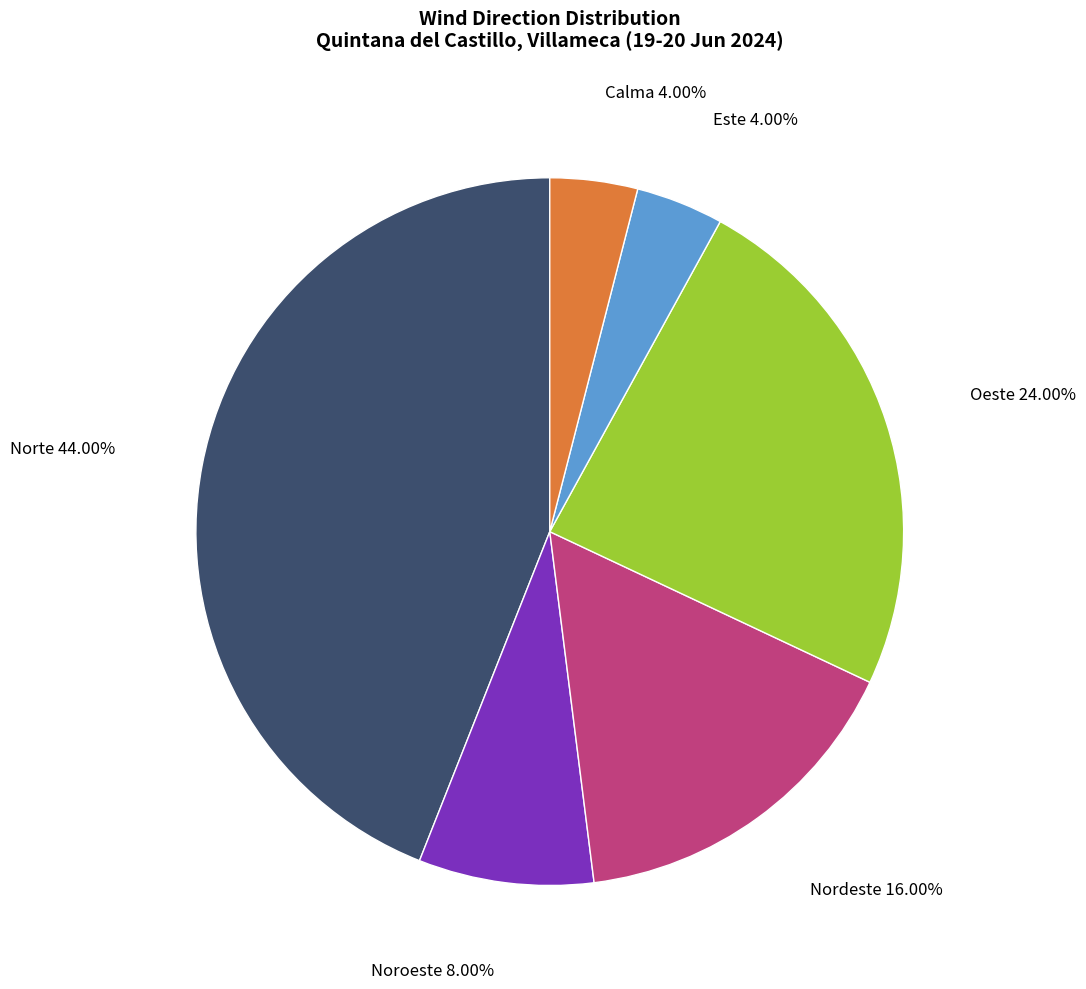

Is there a majority slice in this chart?

No